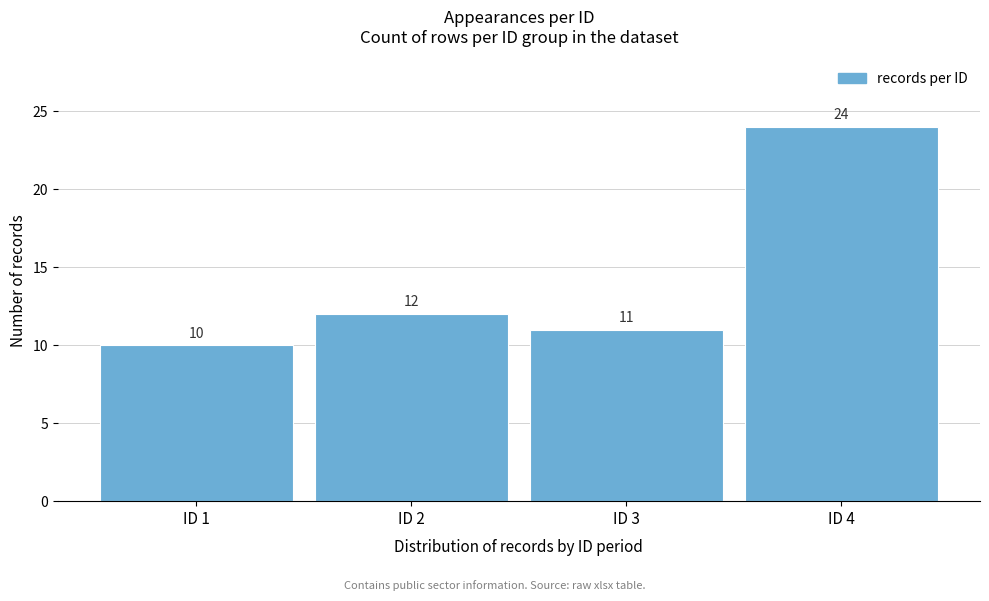

Reading left to right, extract all data points from this chart.

ID 1=10	ID 2=12	ID 3=11	ID 4=24